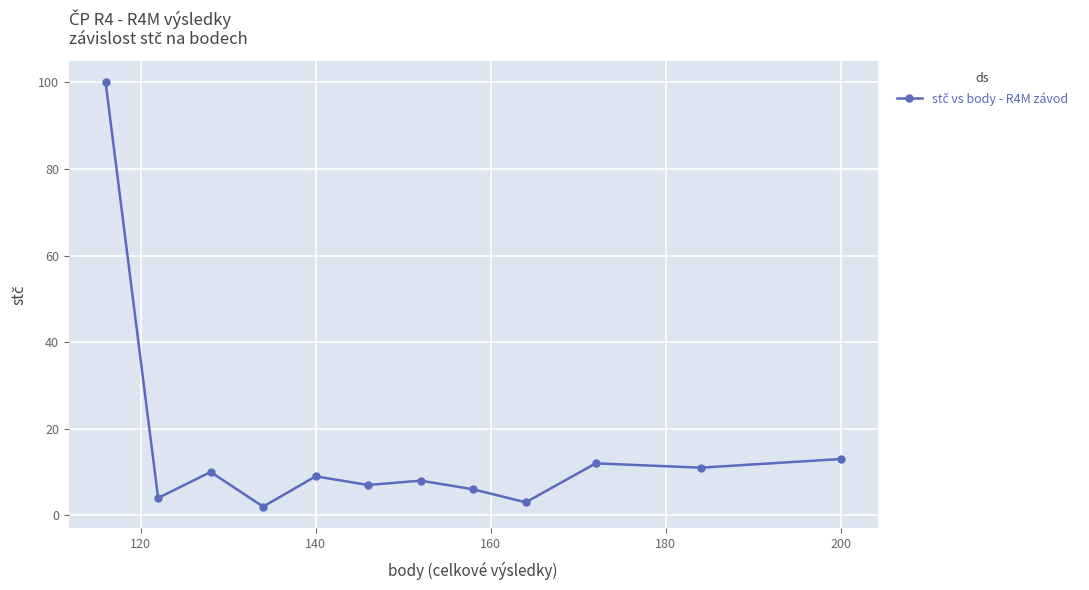

What is the sum of all values?

185